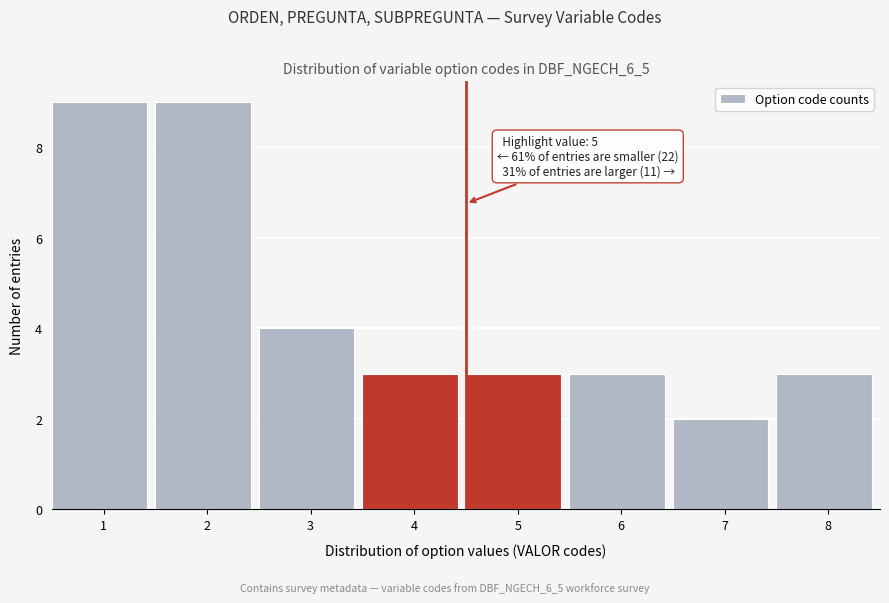

Reading left to right, transcribe all the data shown in this chart.

9	9	4	3	3	3	2	3